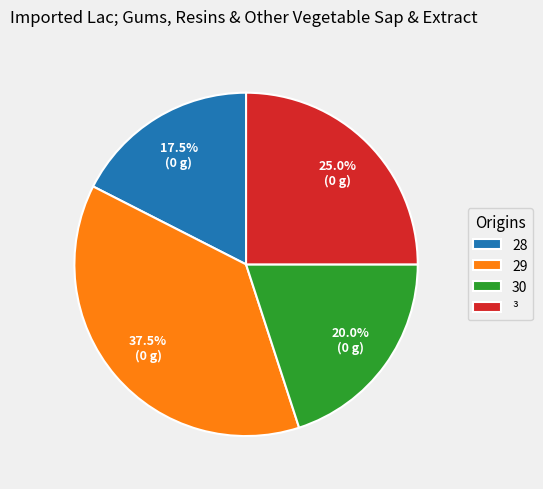

How many segments does this pie chart have?

4